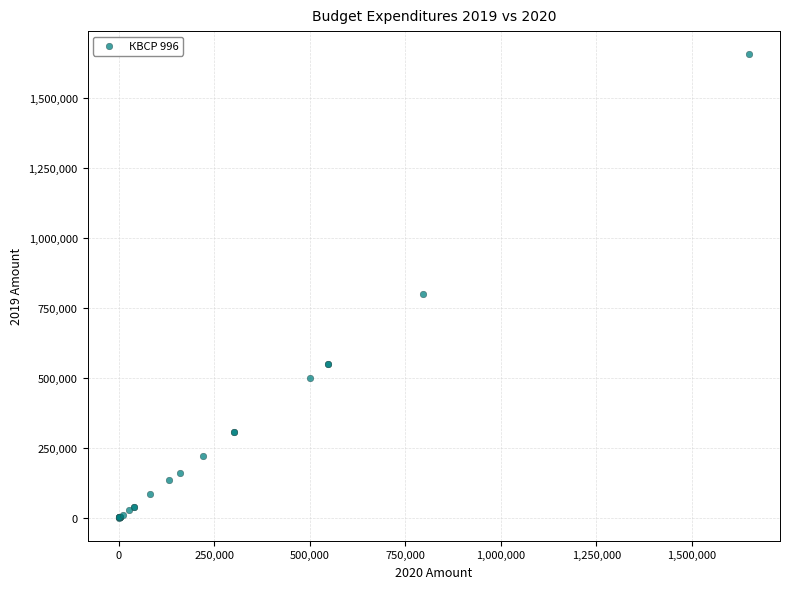

What Y value in the scatter plot is closest to 827865?

797430.0